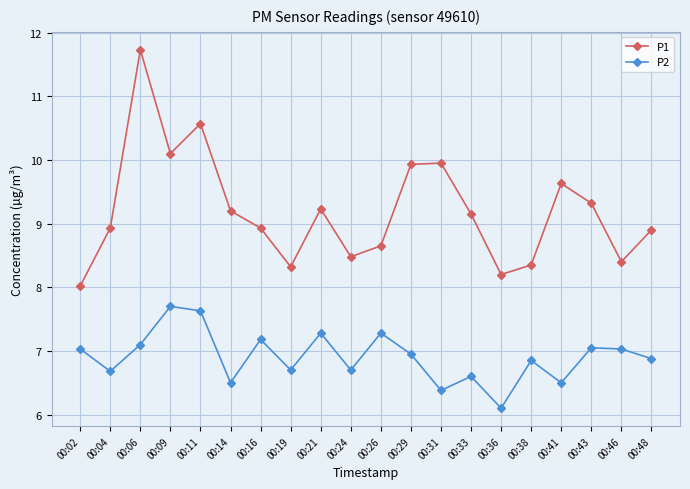

What is the average value of the P1 series?

9.2